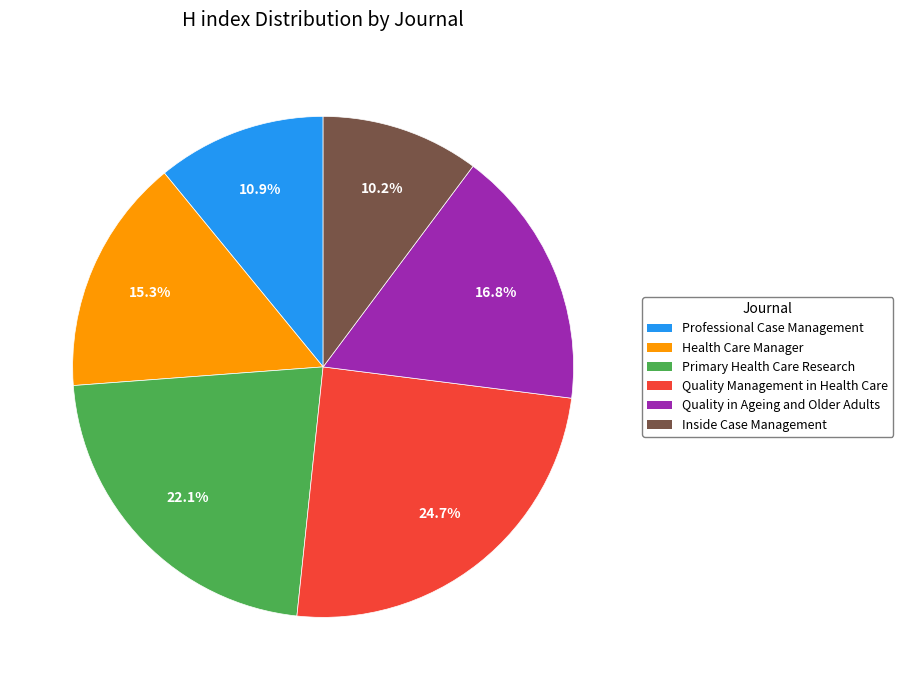

Does any single category account for the majority?

No